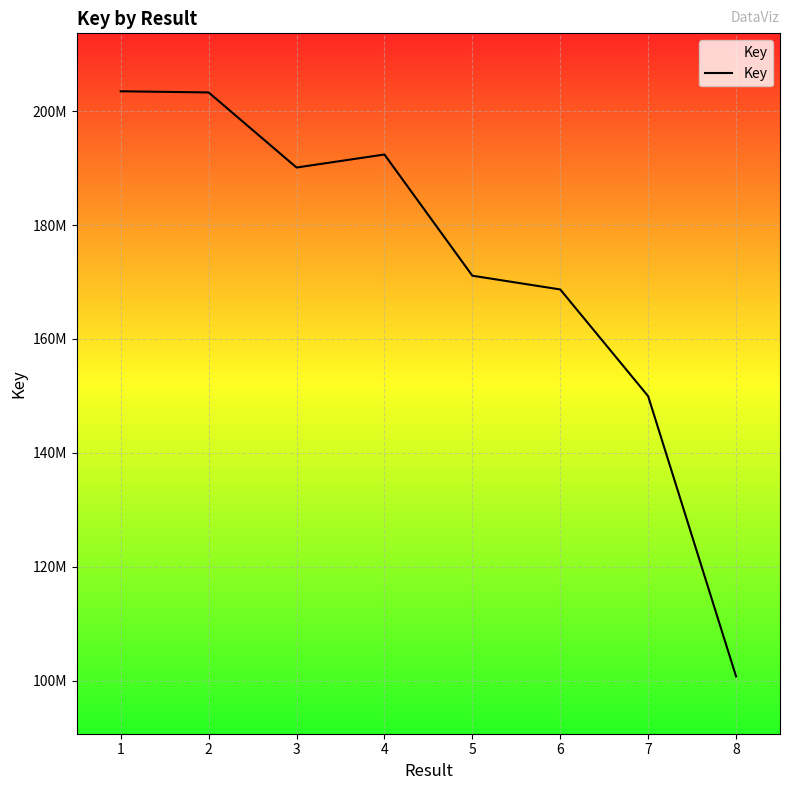

List the labels in order of value, smallest first.

8, 7, 6, 5, 3, 4, 2, 1